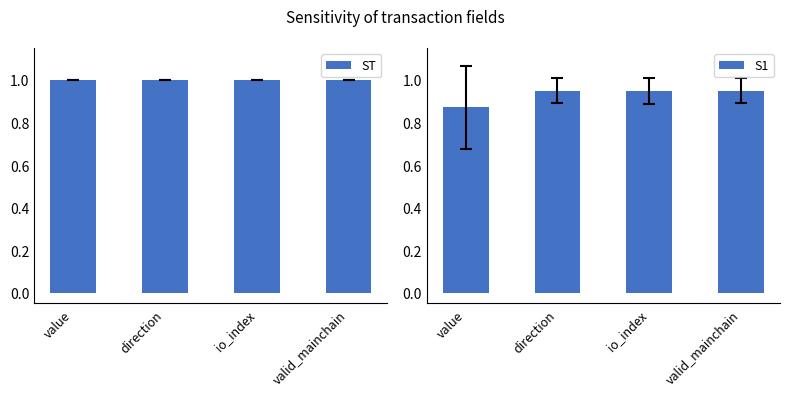

How many series are shown in this chart?

2